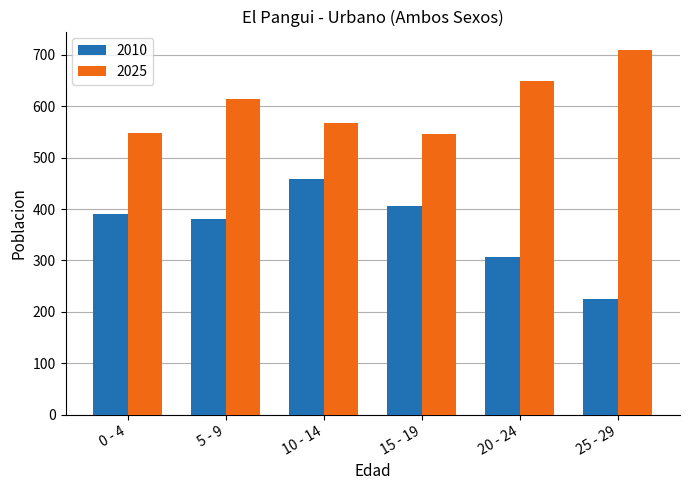

Does the chart contain any negative values?

No